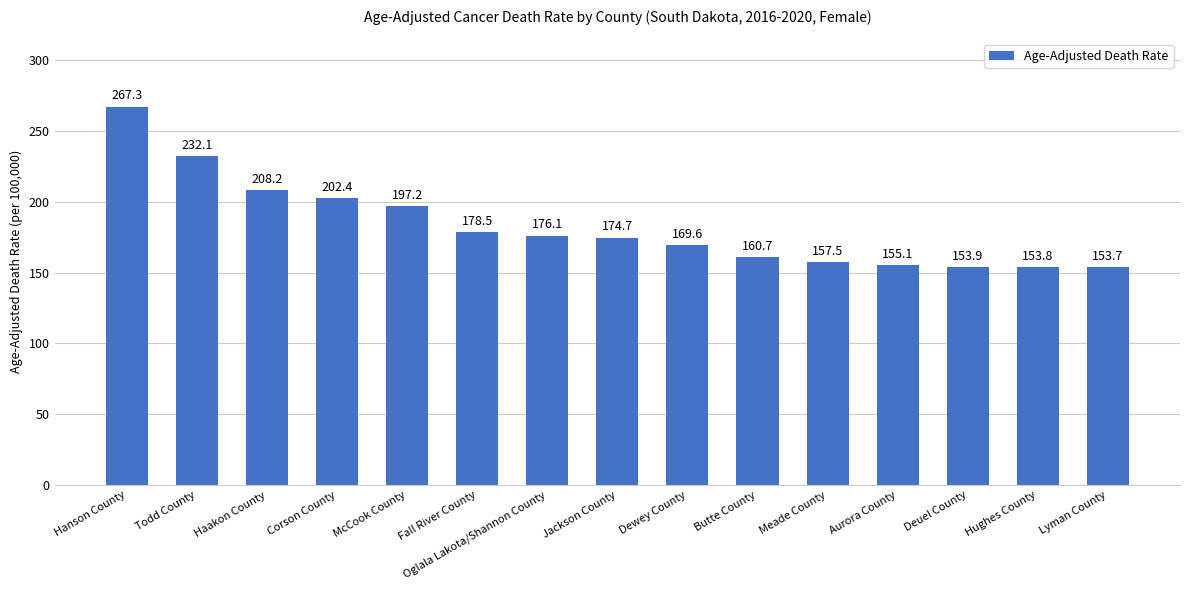

Reading left to right, what are all the values shown in this chart?

Hanson County=267.3	Todd County=232.1	Haakon County=208.2	Corson County=202.4	McCook County=197.2	Fall River County=178.5	Oglala Lakota/Shannon County=176.1	Jackson County=174.7	Dewey County=169.6	Butte County=160.7	Meade County=157.5	Aurora County=155.1	Deuel County=153.9	Hughes County=153.8	Lyman County=153.7